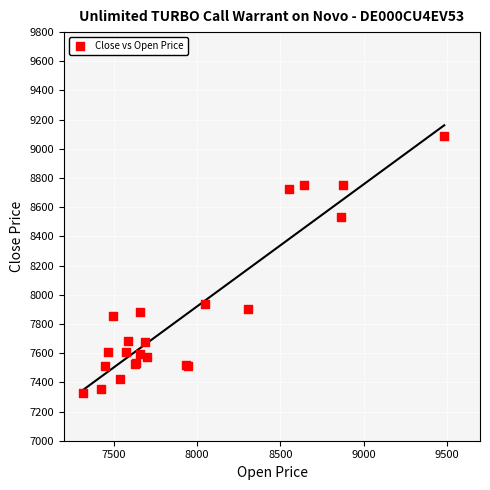

What Y value in the scatter plot is closest to 8205?

7935